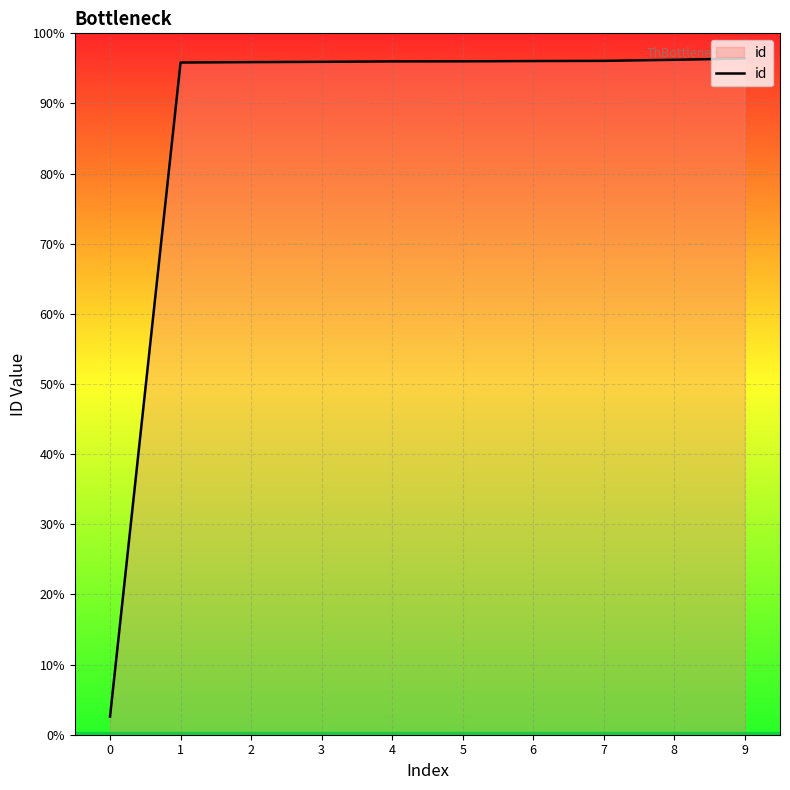

Is this an area chart (filled region under the line)?

Yes